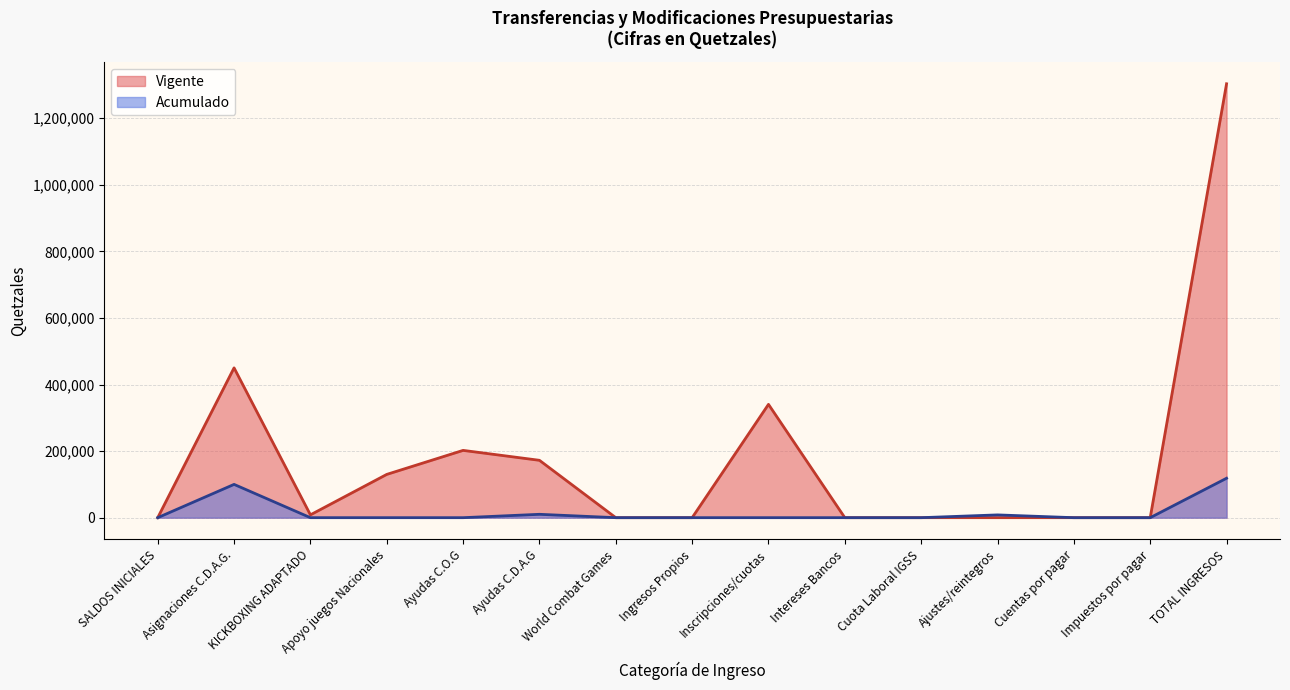

Which category has the lowest value in the Vigente series?

SALDOS INICIALES